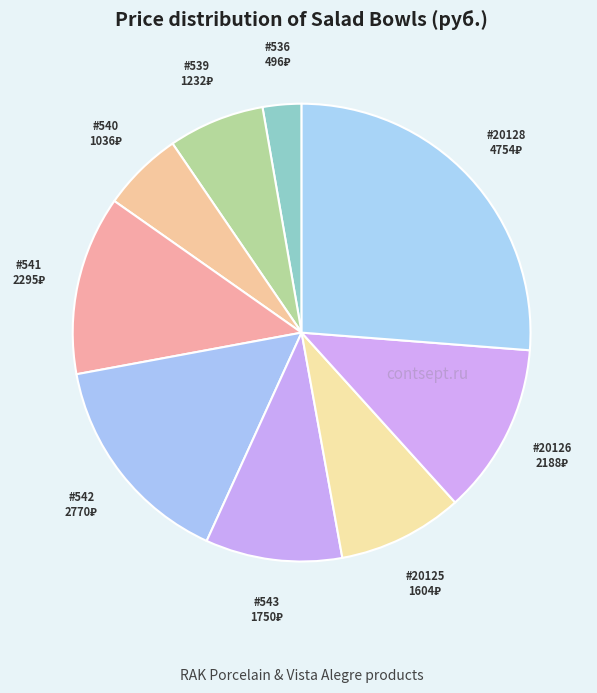

How many slices are in this pie chart?

9